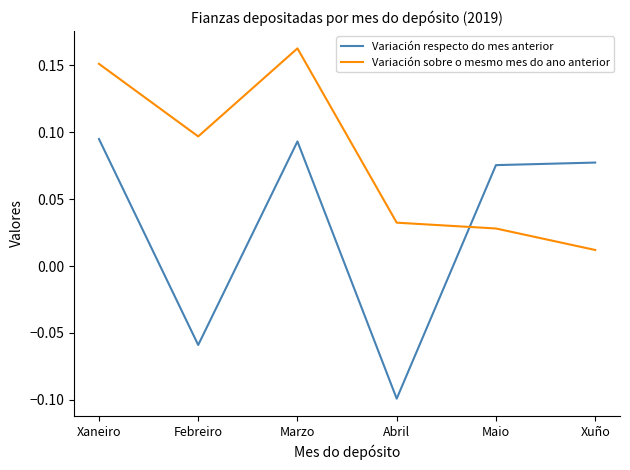

List the series in order of their peak value, lowest first.

Variación respecto do mes anterior, Variación sobre o mesmo mes do ano anterior